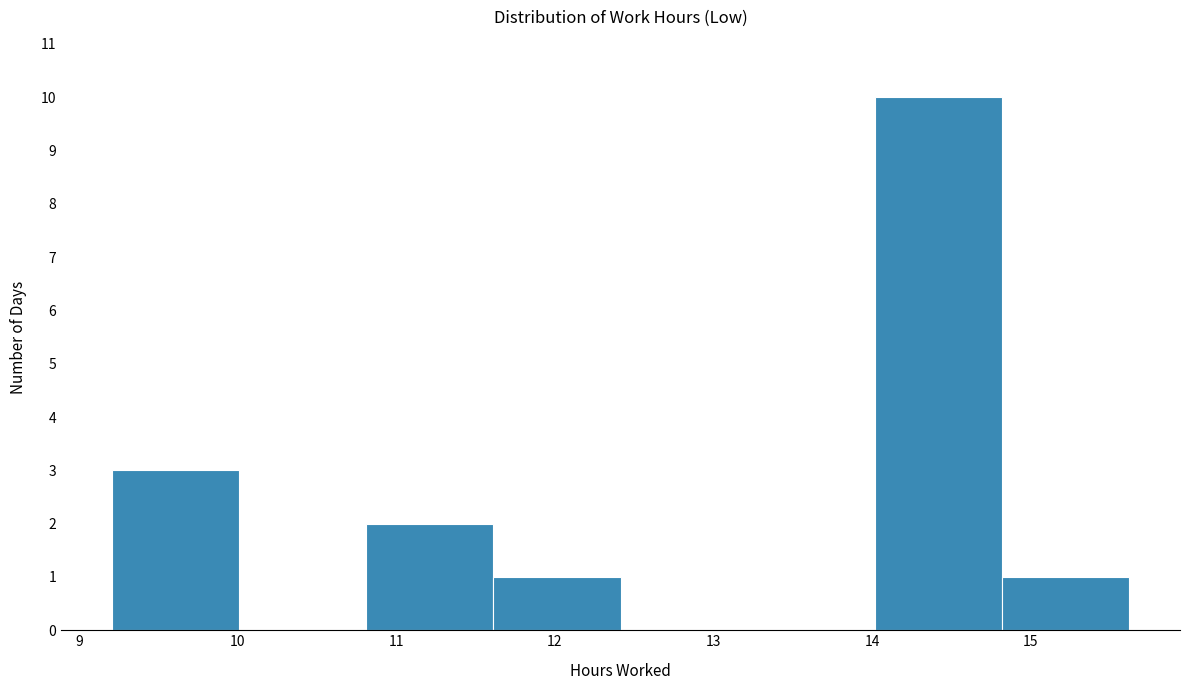

Reading left to right, list every bar in this chart as the range it spans on the x-axis followed by its height. Neither the bar edges nor the heights are printed on the chart, so give them approximately, as read against the axes.

9.2 to 10.0: 3
10.0 to 10.8: 0
10.8 to 11.6: 2
11.6 to 12.4: 1
12.4 to 13.2: 0
13.2 to 14.0: 0
14.0 to 14.8: 10
14.8 to 15.6: 1